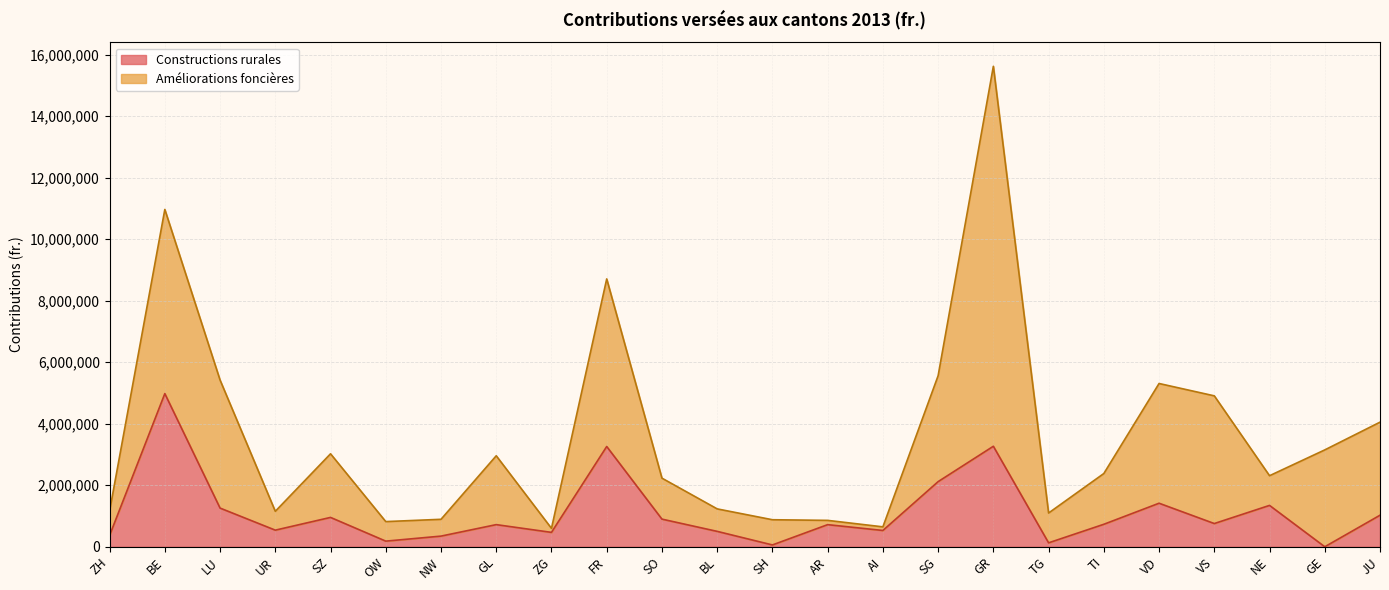

Rank the categories by value from lowest to highest.

GE, SH, TG, OW, NW, ZH, ZG, BL, AI, UR, AR, GL, TI, VS, SO, SZ, JU, LU, NE, VD, SG, FR, GR, BE